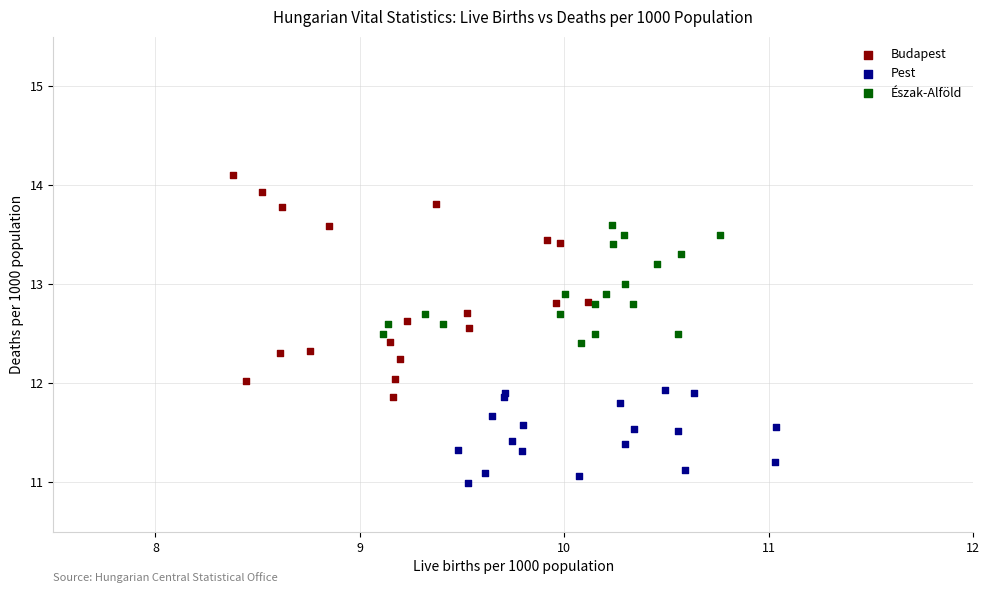

What are all the series names shown in the legend?

Budapest, Pest, Észak-Alföld